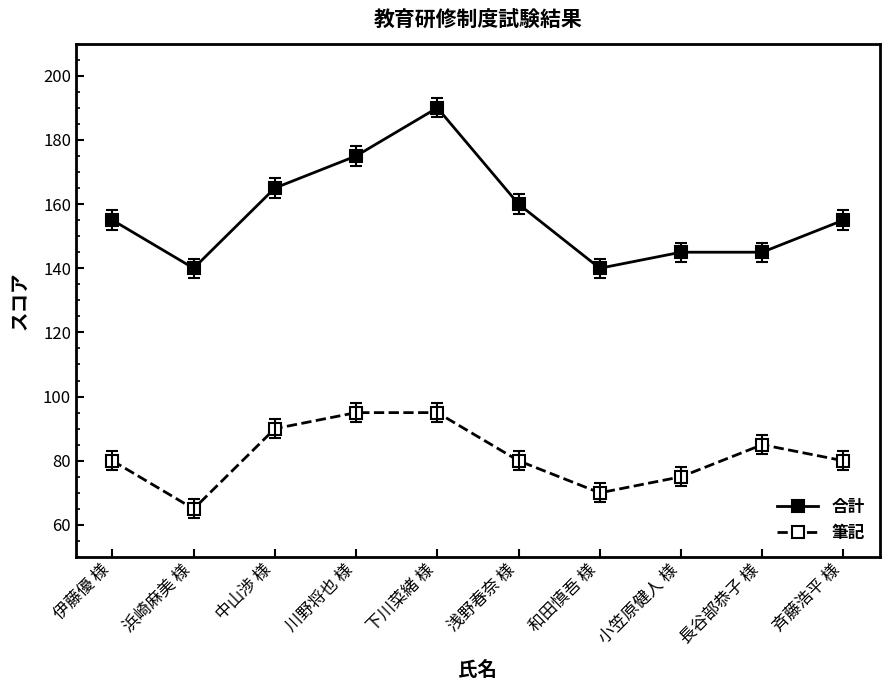

At which category does the chart reach its minimum across all series?

浜崎麻美 様